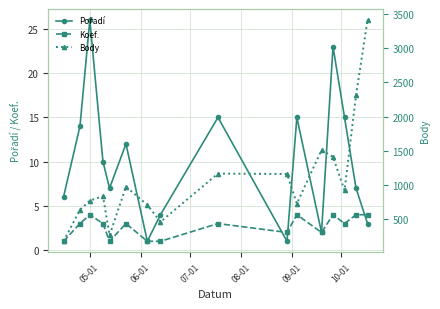

True or false: Body and Pořadí intersect in this chart.

False